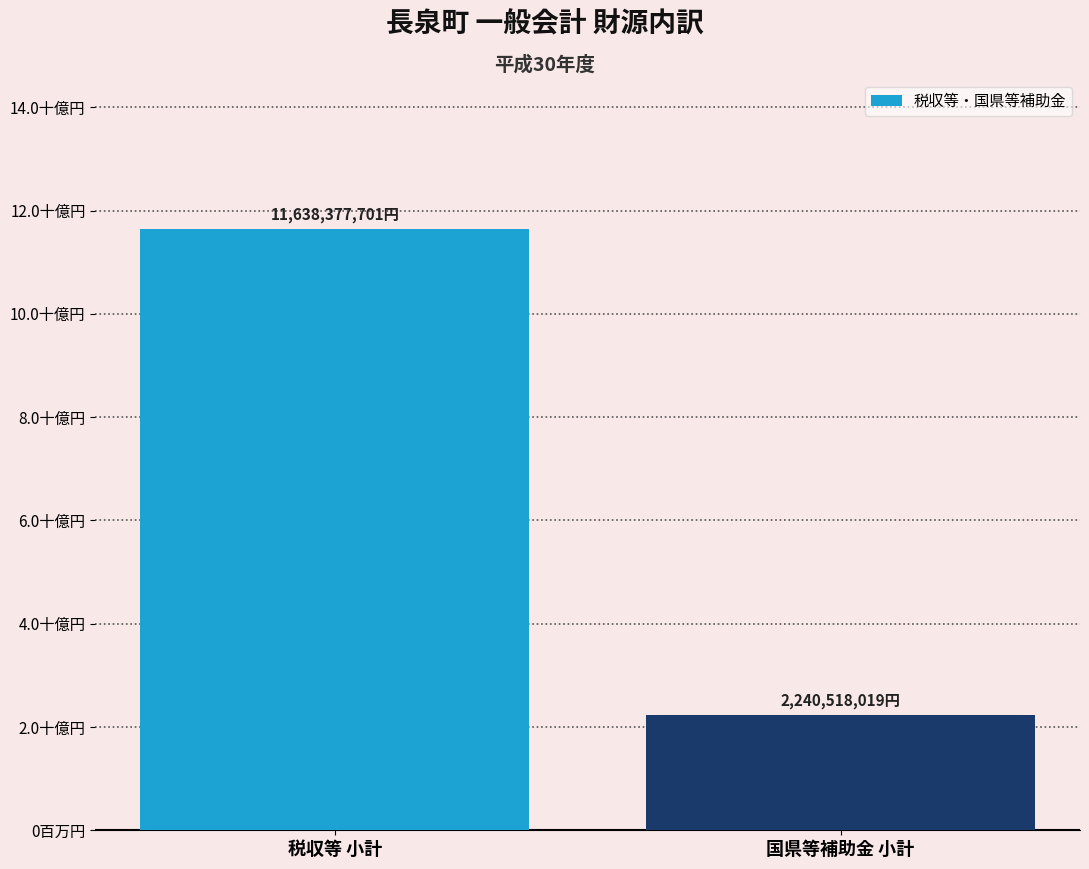

What is the change in value from 税収等 小計 to 国県等補助金 小計?

-9397859682